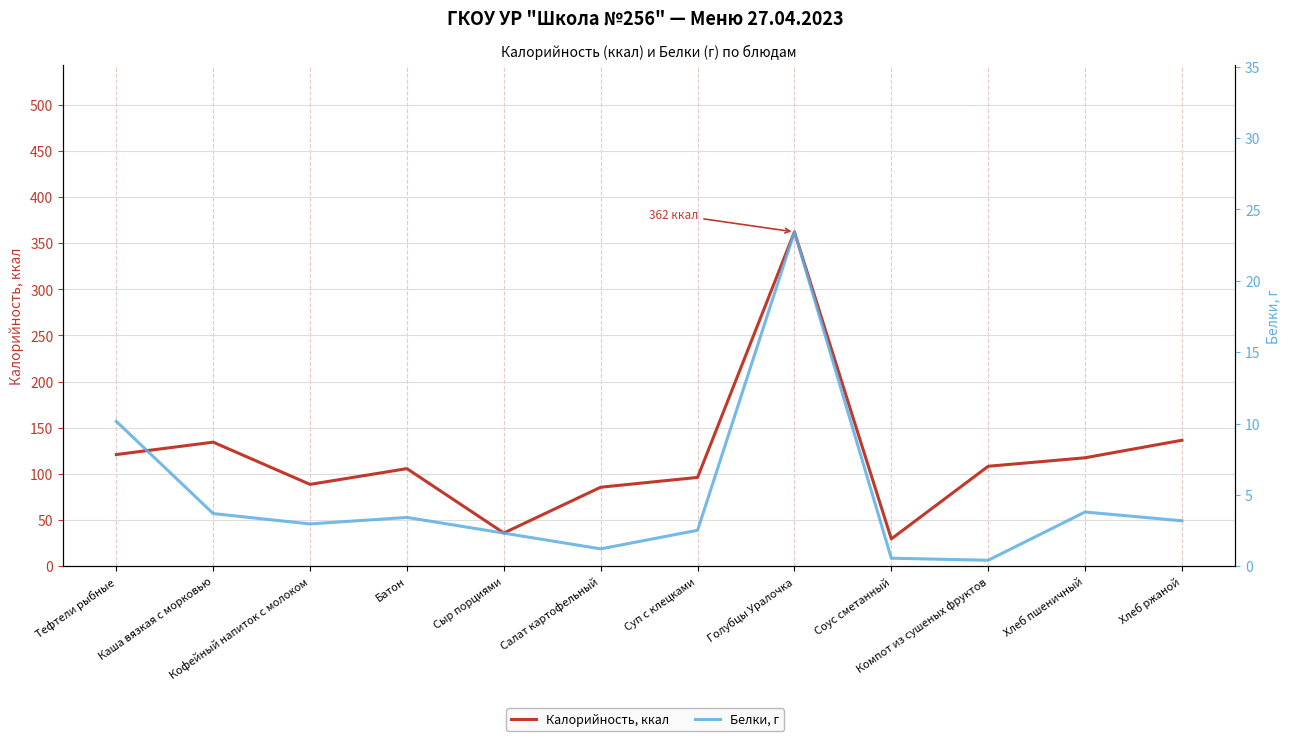

Which series has the largest total across all categories?

Калорийность, ккал